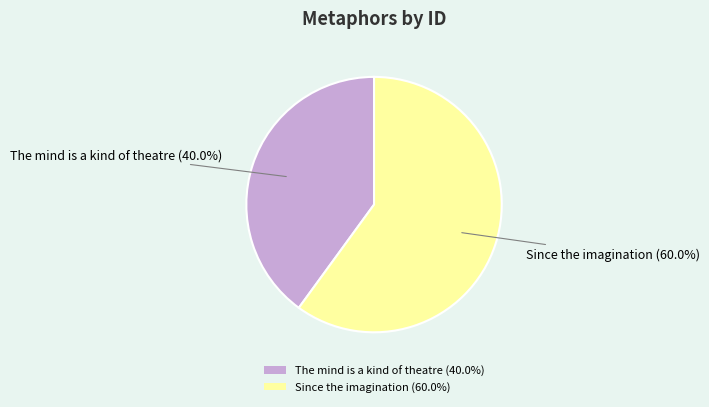

To the nearest percent, what is the difference between the largest and smallest slice percentages?

20%